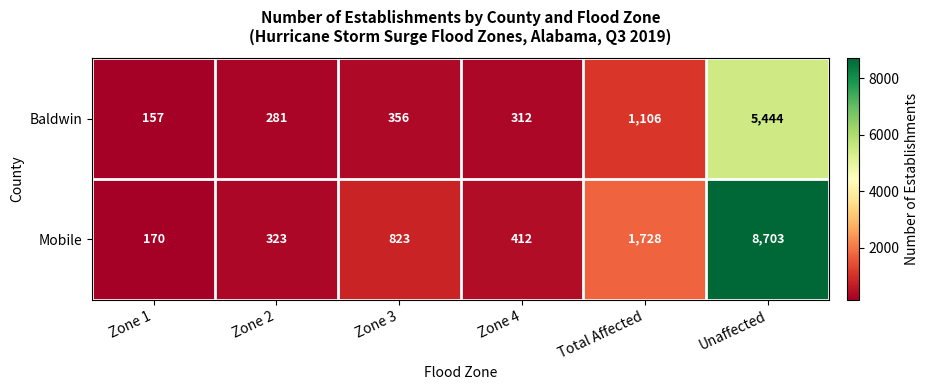

At Zone 2, list the series in order from largest to smallest.

Mobile, Baldwin